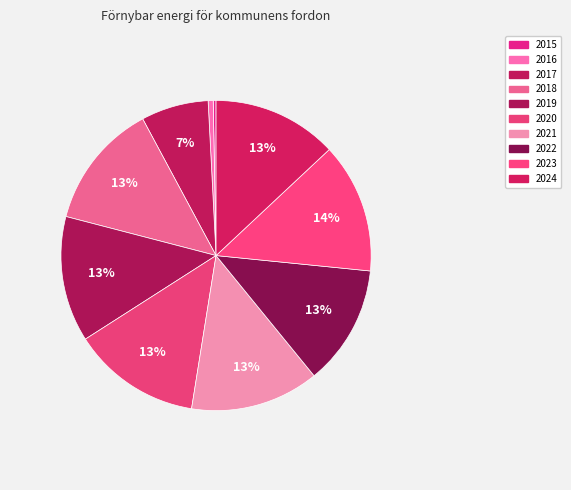

Which has a higher value, 2015 or 2023?

2023